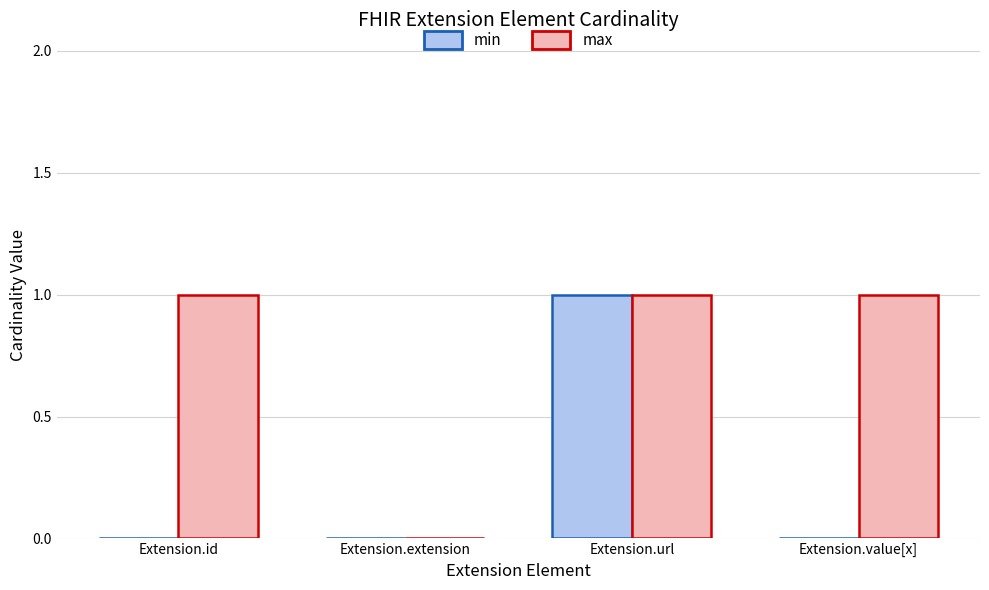

Reading right to left, what are all the values shown in this chart?

min: Extension.value[x]=0	Extension.url=1	Extension.extension=0	Extension.id=0
max: Extension.value[x]=1	Extension.url=1	Extension.extension=0	Extension.id=1